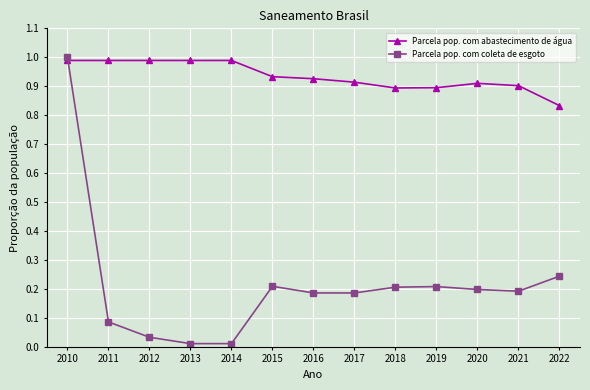

Which series has the largest range (max minus min)?

Parcela pop. com coleta de esgoto